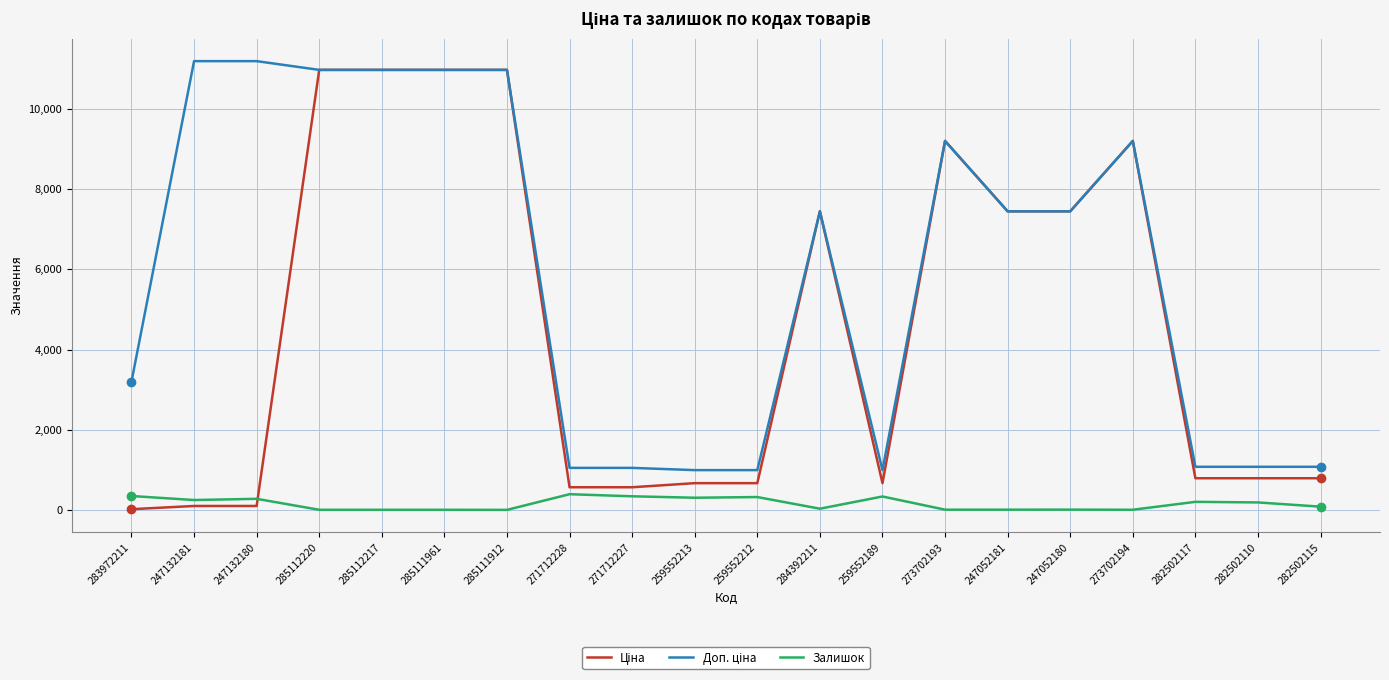

What is the maximum value shown in the chart?

11182.0